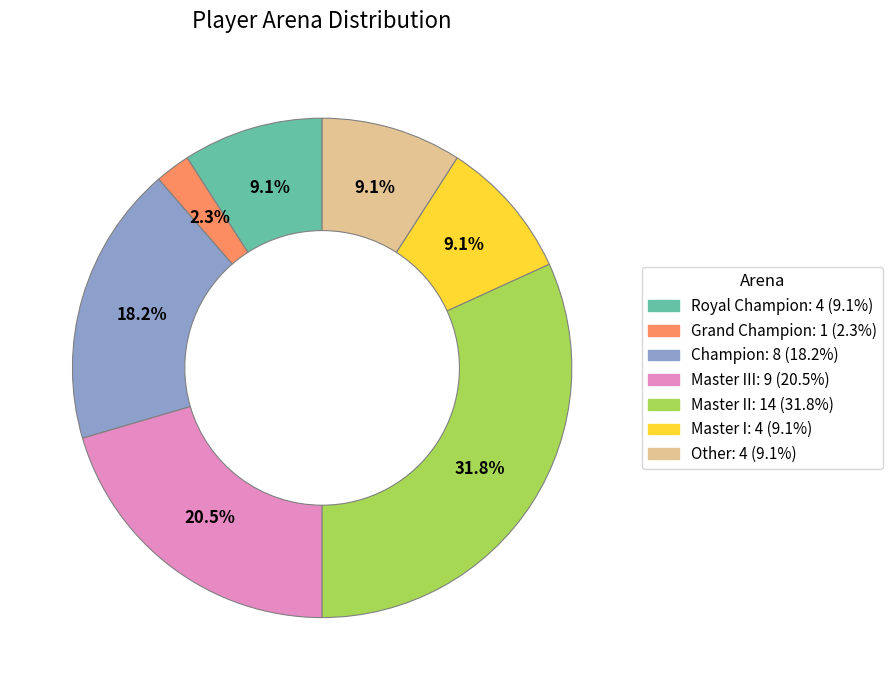

Does any single category account for the majority?

No